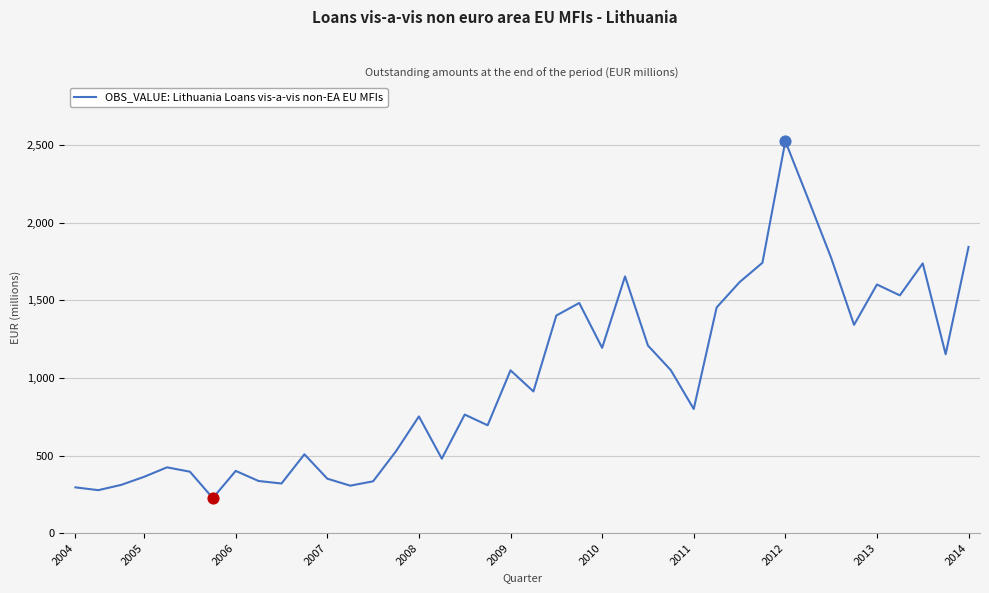

What is the minimum value shown in the chart?

226